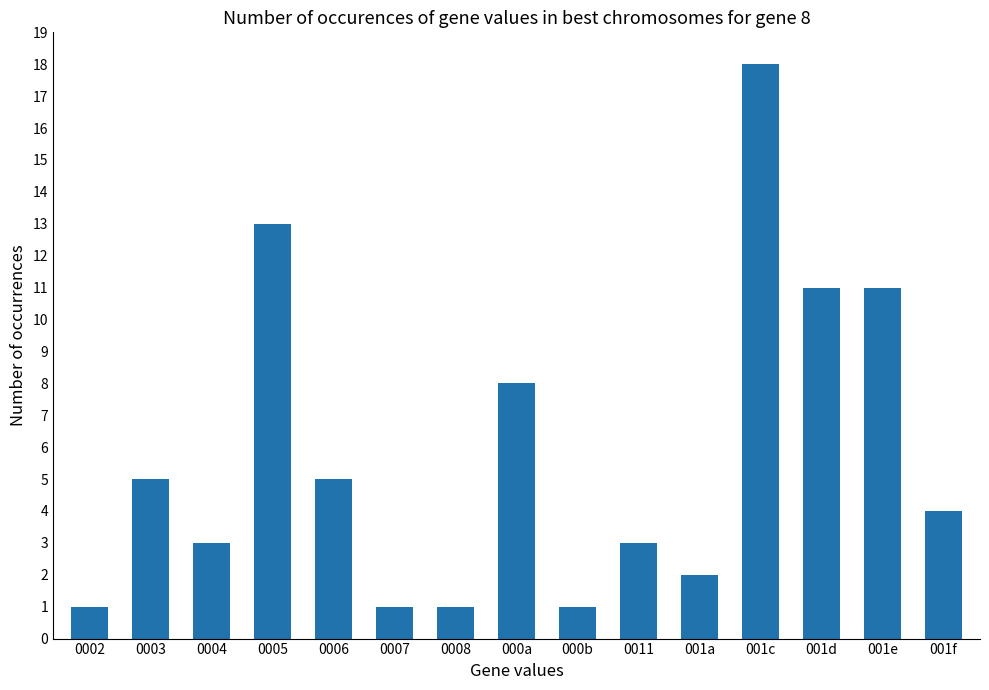

What is the difference between the values at 001f and 001a?

2